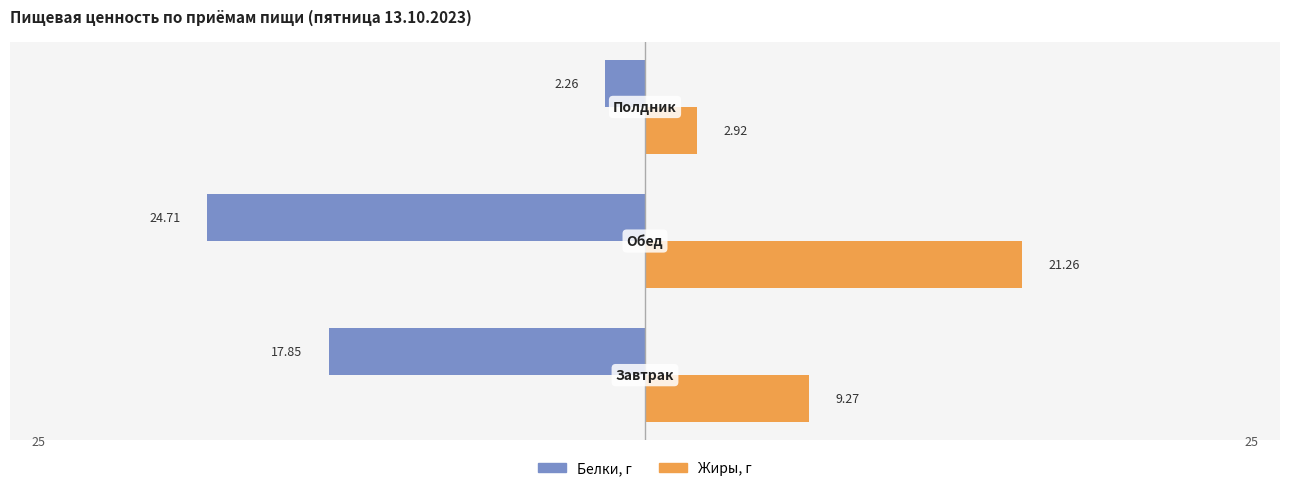

What are all the series names shown in the legend?

Белки, г, Жиры, г